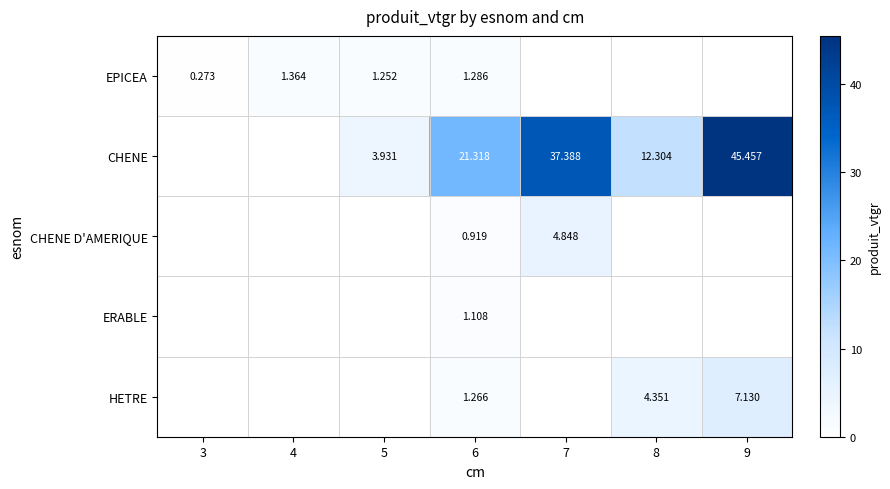

Is it true that CHENE equals 6.9 at 6?

False